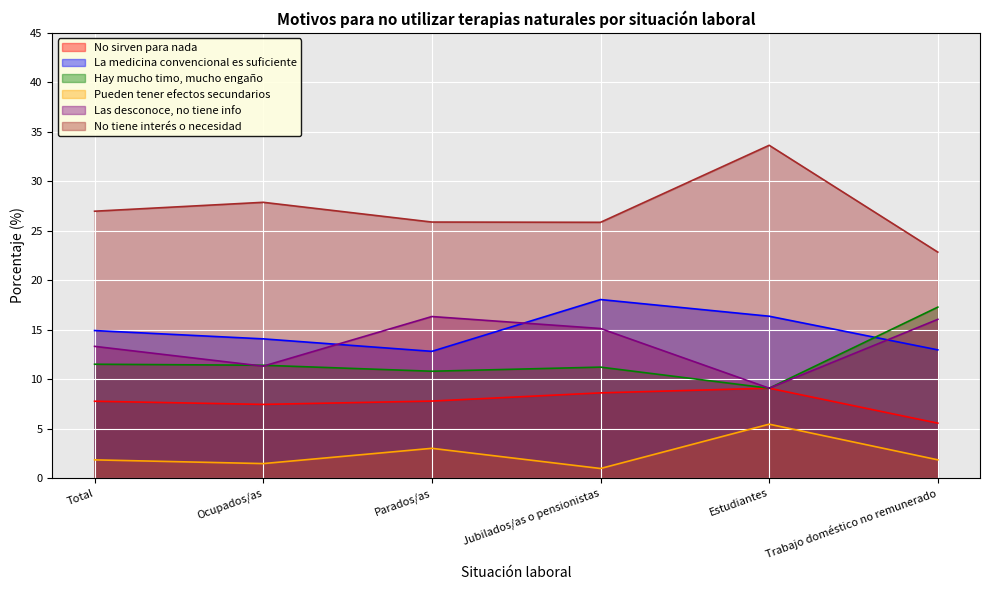

Is it true that Hay mucho timo, mucho engaño equals 2.9 at Jubilados/as o pensionistas?

False